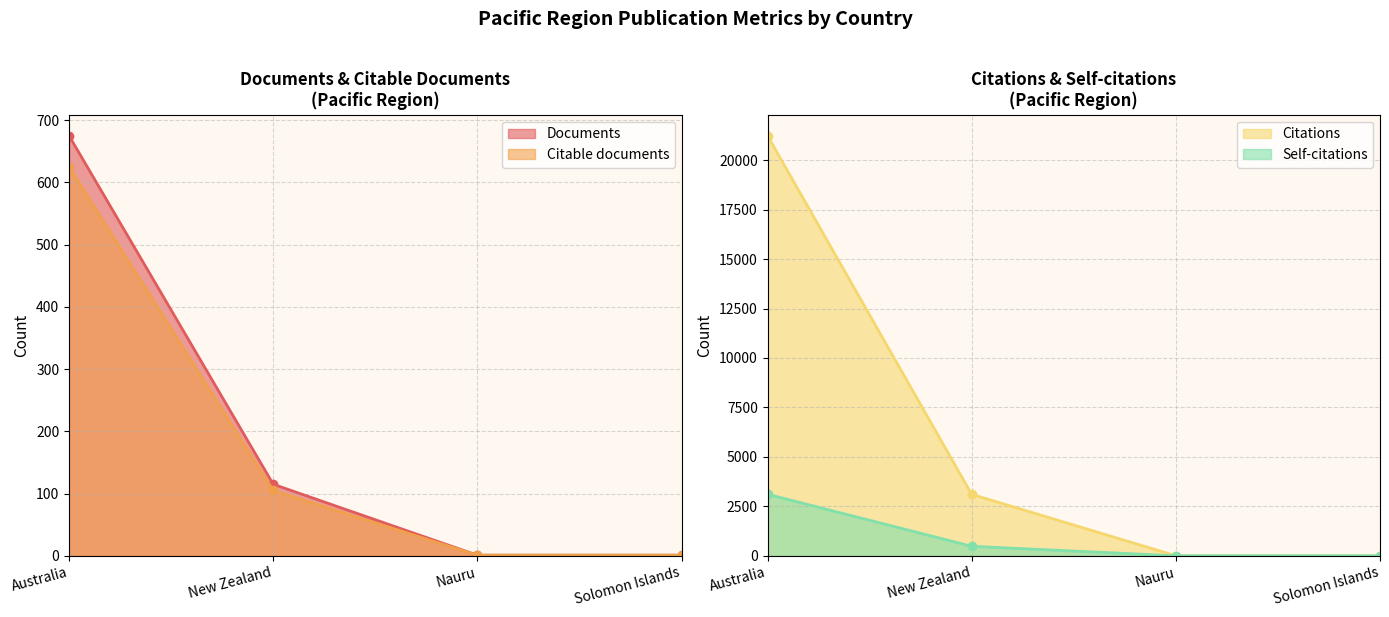

Read the Self-citations value at Australia.

3110